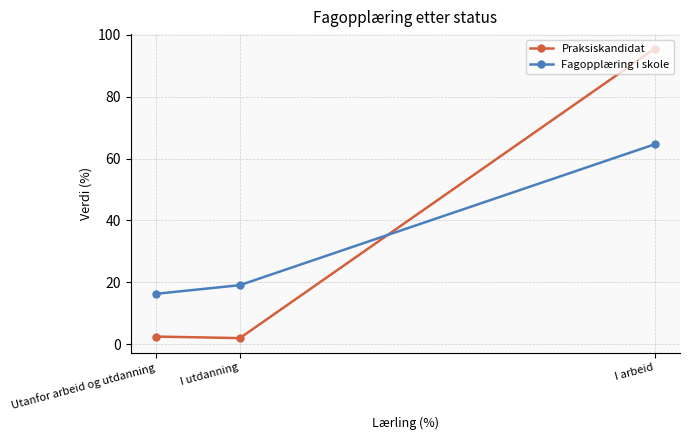

Reading left to right, what are all the values shown in this chart?

Praksiskandidat: Utanfor arbeid og utdanning=2.5	I utdanning=2.0	I arbeid=95.5
Fagopplæring i skole: Utanfor arbeid og utdanning=16.3	I utdanning=19.1	I arbeid=64.6